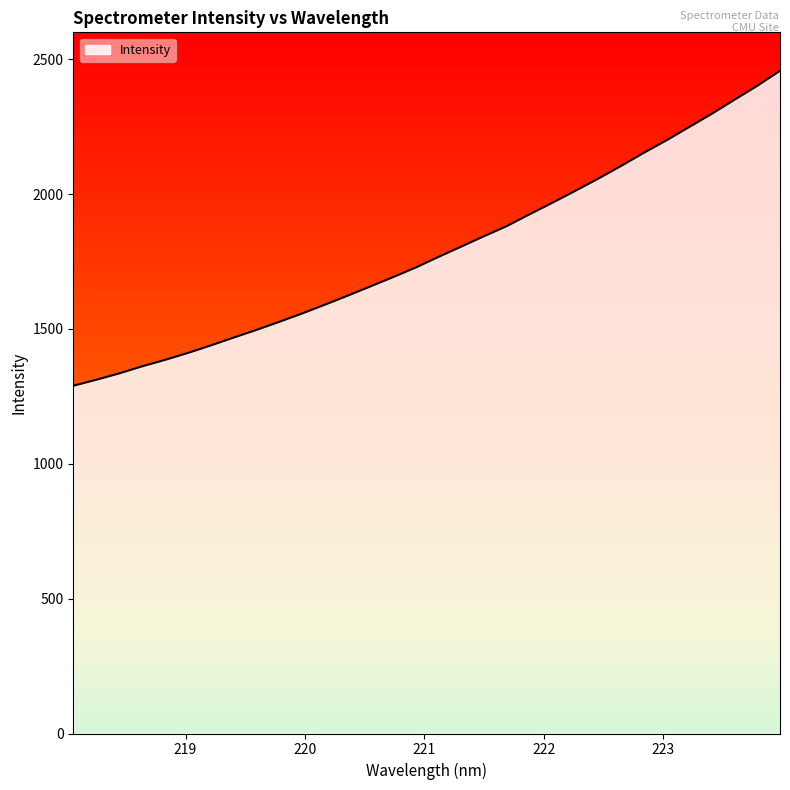

What is the minimum value shown in the chart?

1289.5